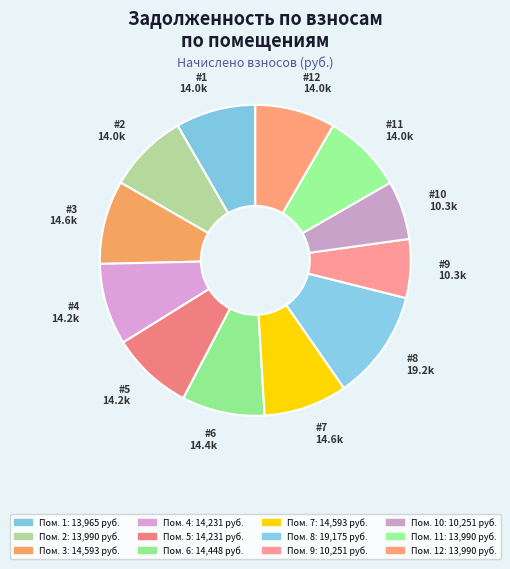

Which category has the biggest portion of the pie?

8